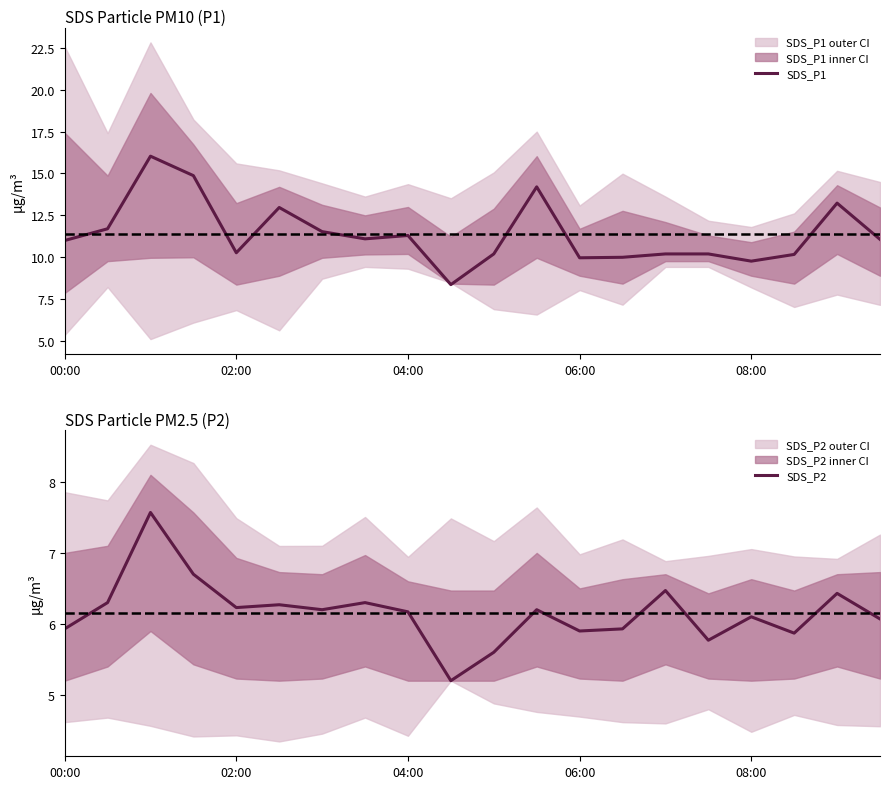

What is the maximum value for SDS_P2?

7.6